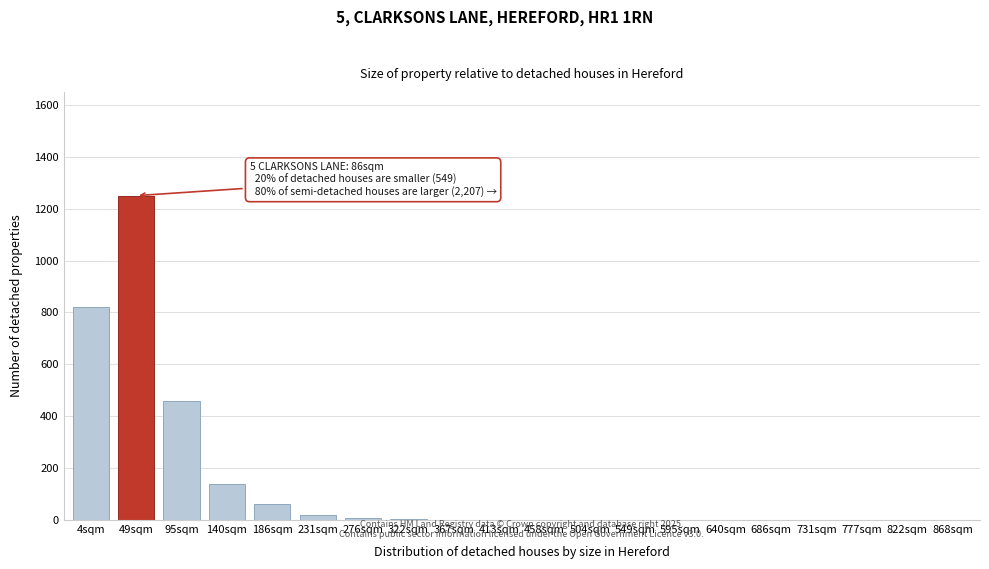

The chart shows a value of 228 at 140sqm. True or false?

False